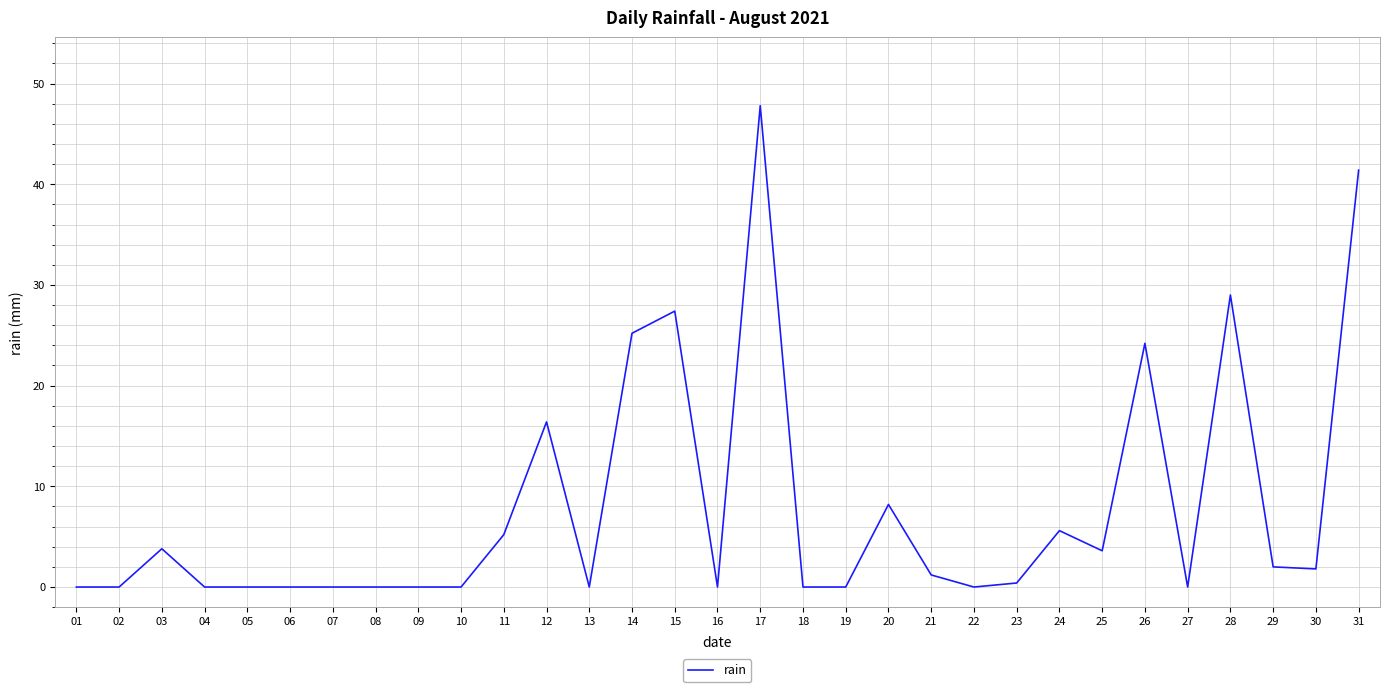

What is the change in value from 03 to 26?

+20.4